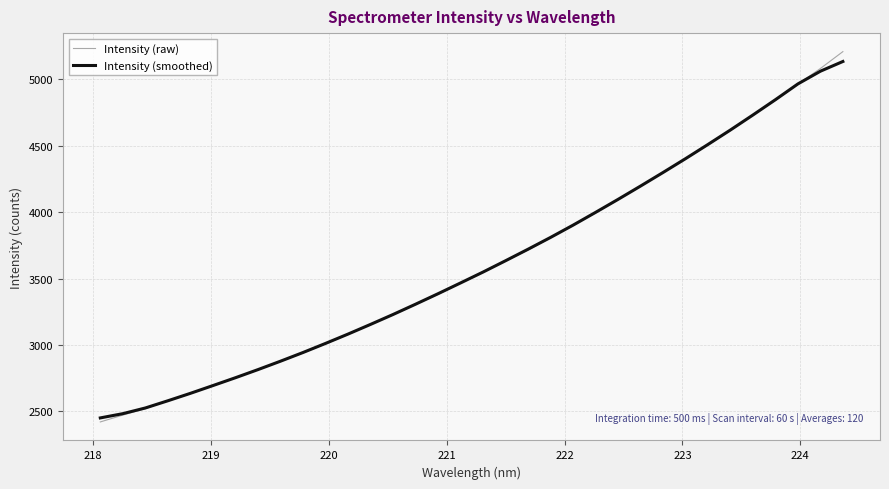

List the series in order of their peak value, highest first.

Intensity (raw), Intensity (smoothed)